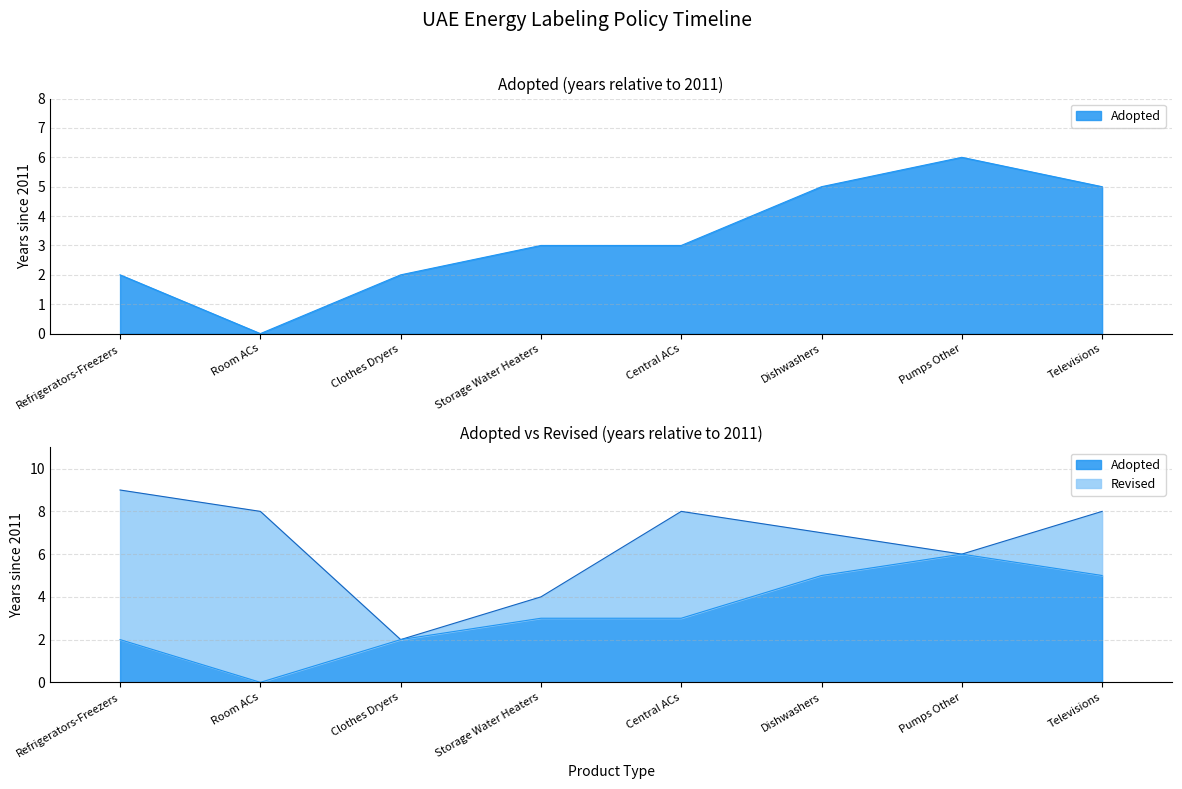

What is the change in value from Storage Water Heaters to Pumps Other?

+3